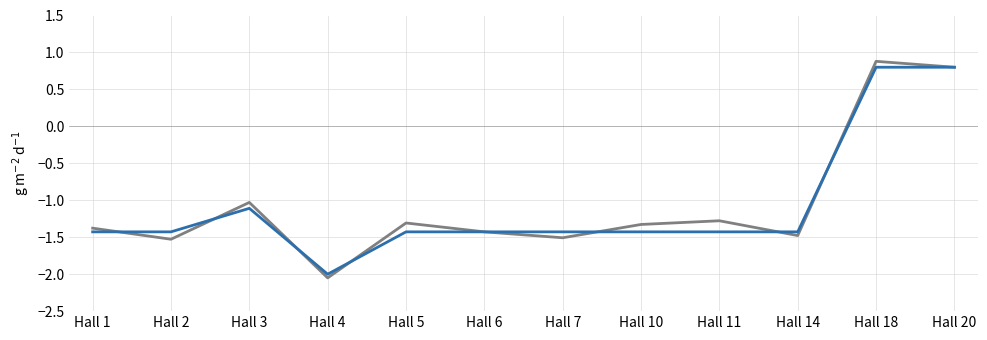

What is the total value across all series at Hall 11?

-2.7